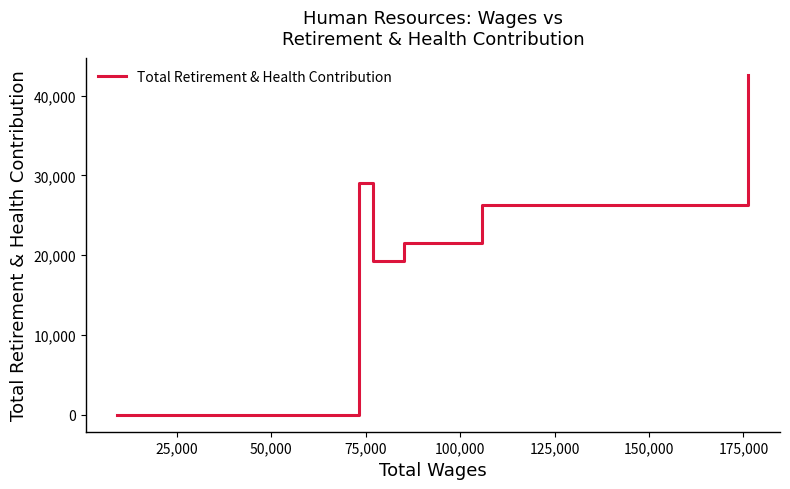

What is the sum of all values?

138708